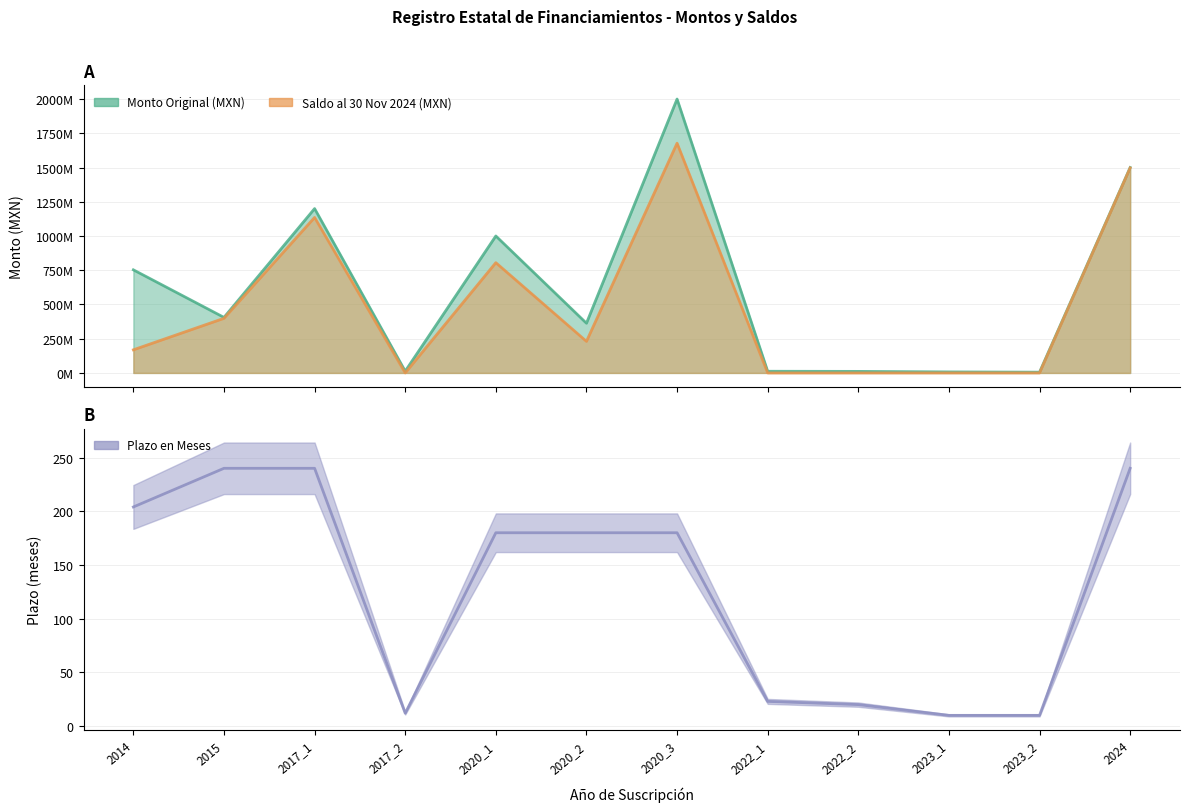

Which has a higher value, 2017_2 or 2015?

2015